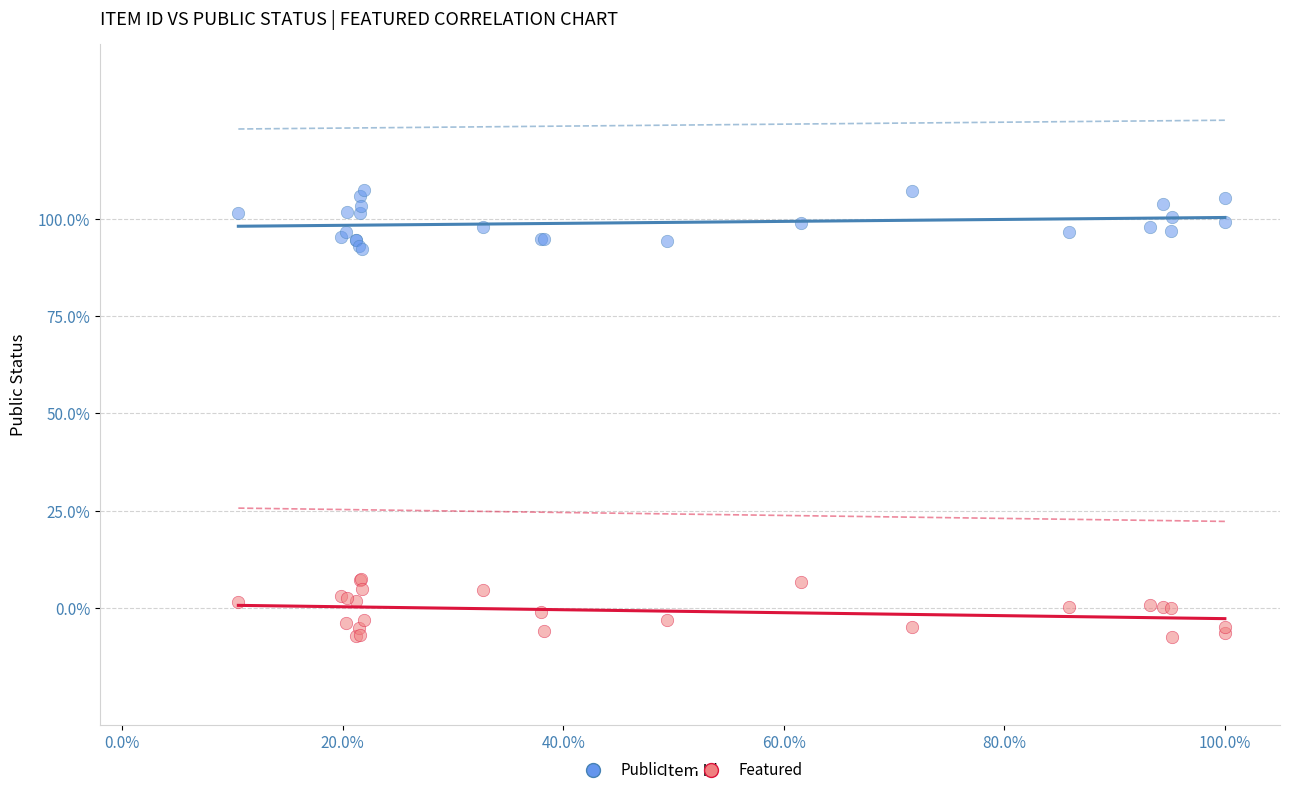

Which series contains the lowest Y value?

Featured